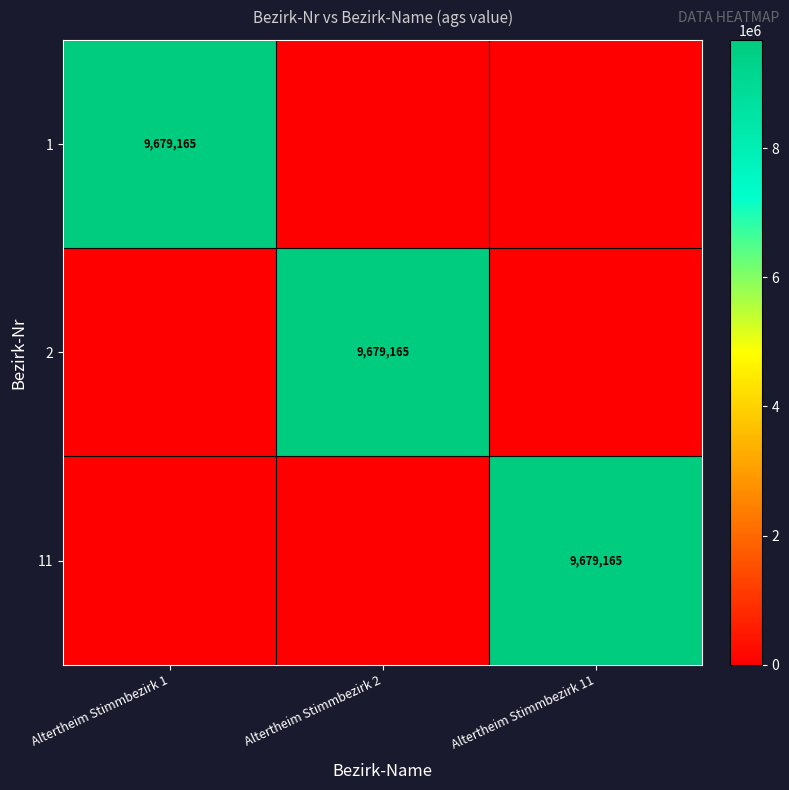

Is it true that 1 equals 9679165 at Altertheim Stimmbezirk 1?

True